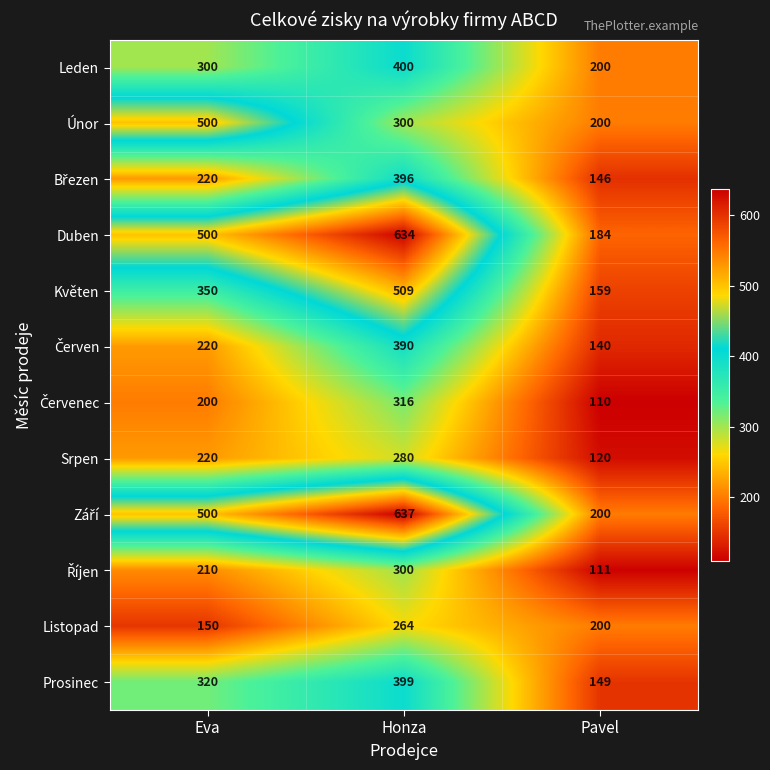

What is the sum of all Únor values?

1000